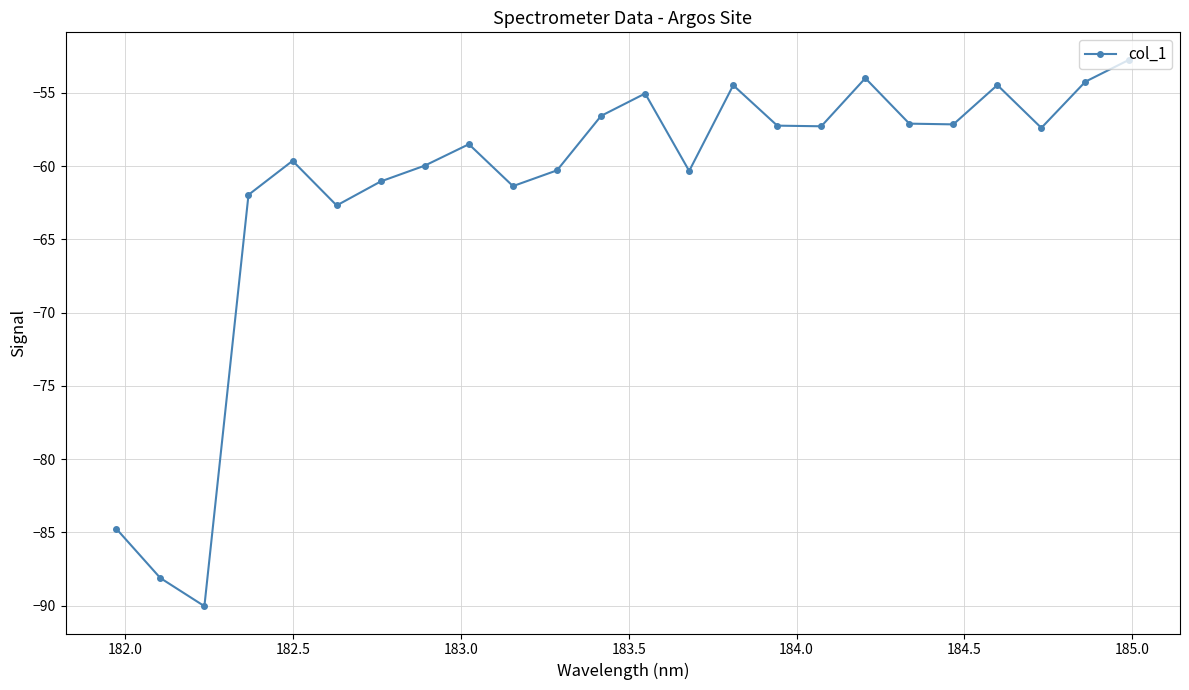

What is the difference between the maximum and second lowest values?

35.4